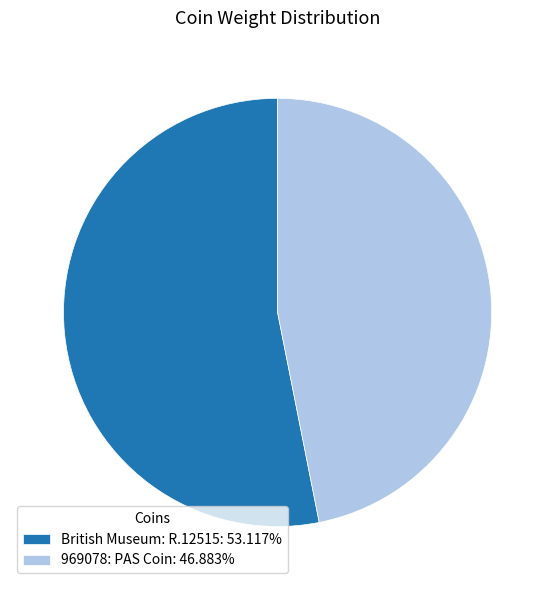

Count the number of slices in the pie.

2